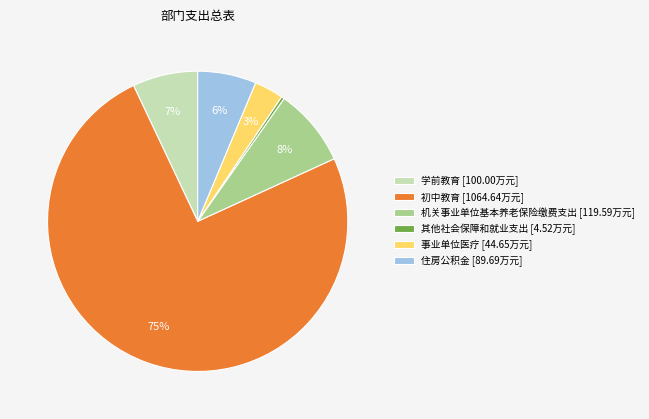

Rank the categories by value from highest to lowest.

初中教育, 机关事业单位基本养老保险缴费支出, 学前教育, 住房公积金, 事业单位医疗, 其他社会保障和就业支出